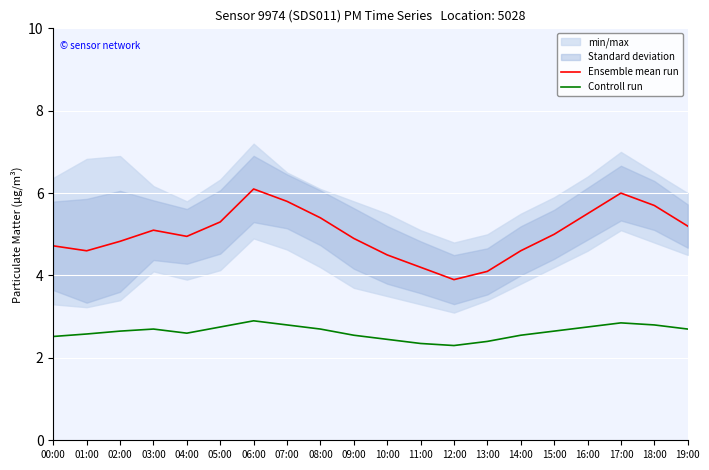

What is the greatest value displayed?

6.1